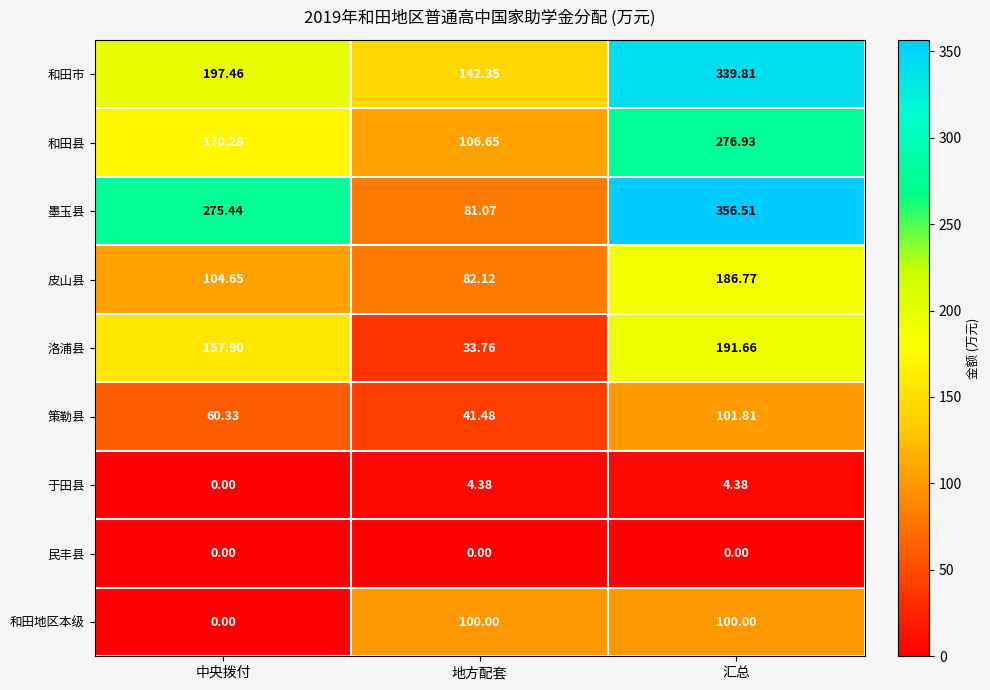

Which series has the largest total across all categories?

墨玉县